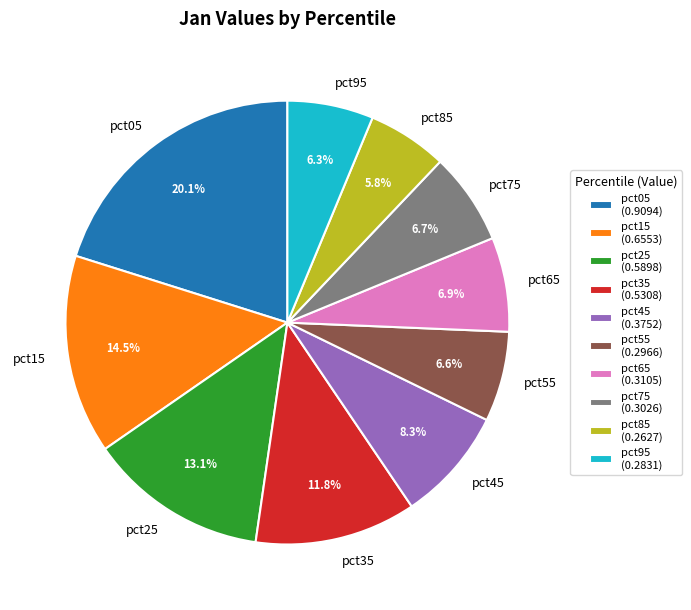

Count the number of slices in the pie.

10